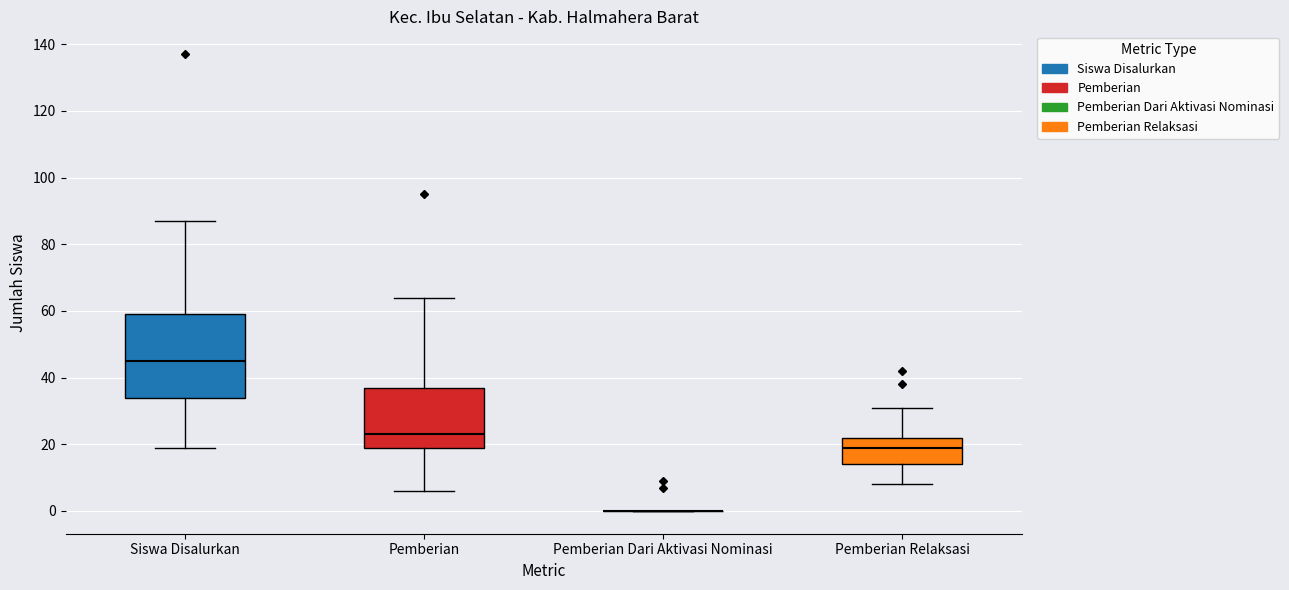

Reading left to right, transcribe this box plot: for each box, give where its median line is, the range the box spans, and where its two whiskers end, as read against the y-axis. The values are not printed on the chart, so give them approximately, as read against the axis.

Siswa Disalurkan: median 46, box 34 to 60, whiskers 20 to 88
Pemberian: median 24, box 20 to 38, whiskers 6 to 64
Pemberian Dari Aktivasi Nominasi: box collapsed to a line at 0, whiskers 0 to 0
Pemberian Relaksasi: median 20, box 14 to 22, whiskers 8 to 32